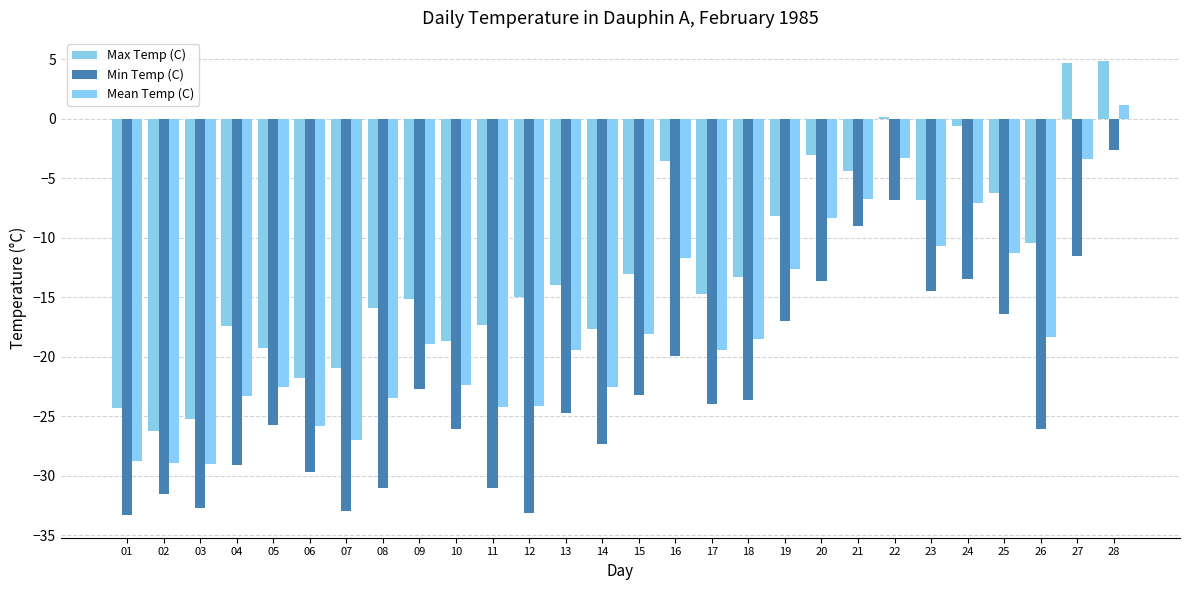

The Mean Temp (C) series shows -22.4 at 10. True or false?

True